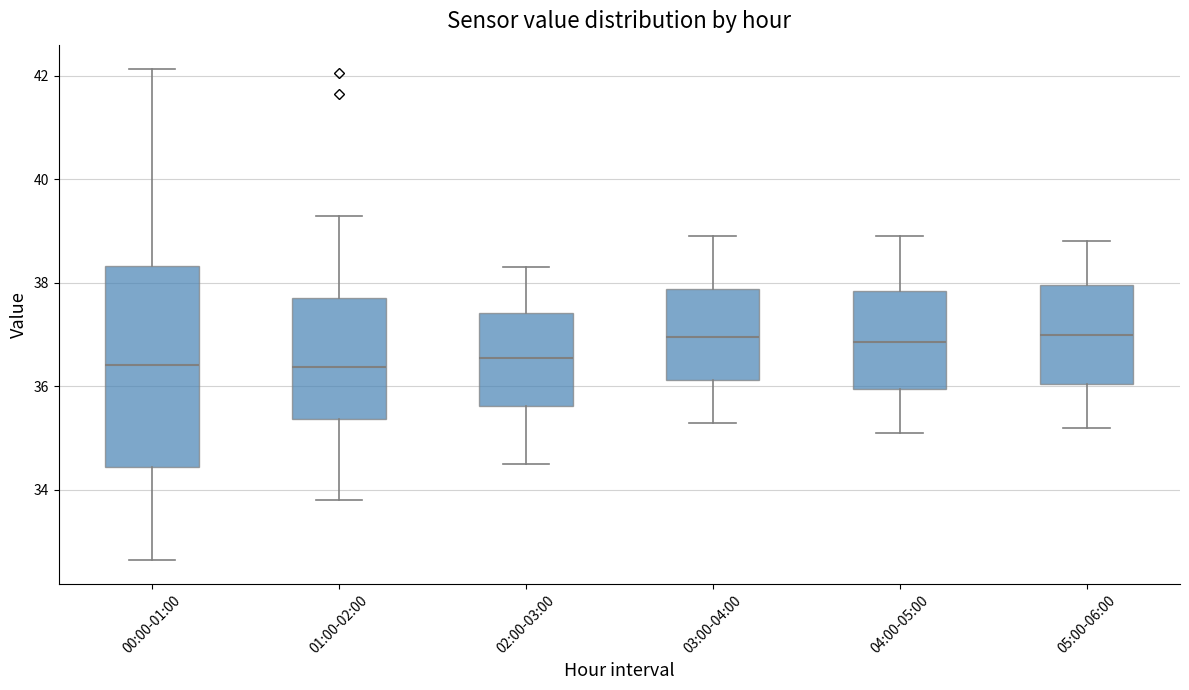

Reading left to right, read every box against the y-axis: the position of its median line, the range the box covers, and the ends of its whiskers. The values are not printed on the chart, so give them approximately, as read against the axis.

00:00-01:00: median 36.4, box 34.4 to 38.4, whiskers 32.6 to 42.2
01:00-02:00: median 36.4, box 35.4 to 37.8, whiskers 33.8 to 39.4
02:00-03:00: median 36.6, box 35.6 to 37.4, whiskers 34.6 to 38.4
03:00-04:00: median 37.0, box 36.2 to 37.8, whiskers 35.4 to 39.0
04:00-05:00: median 36.8, box 36.0 to 37.8, whiskers 35.2 to 39.0
05:00-06:00: median 37.0, box 36.0 to 38.0, whiskers 35.2 to 38.8